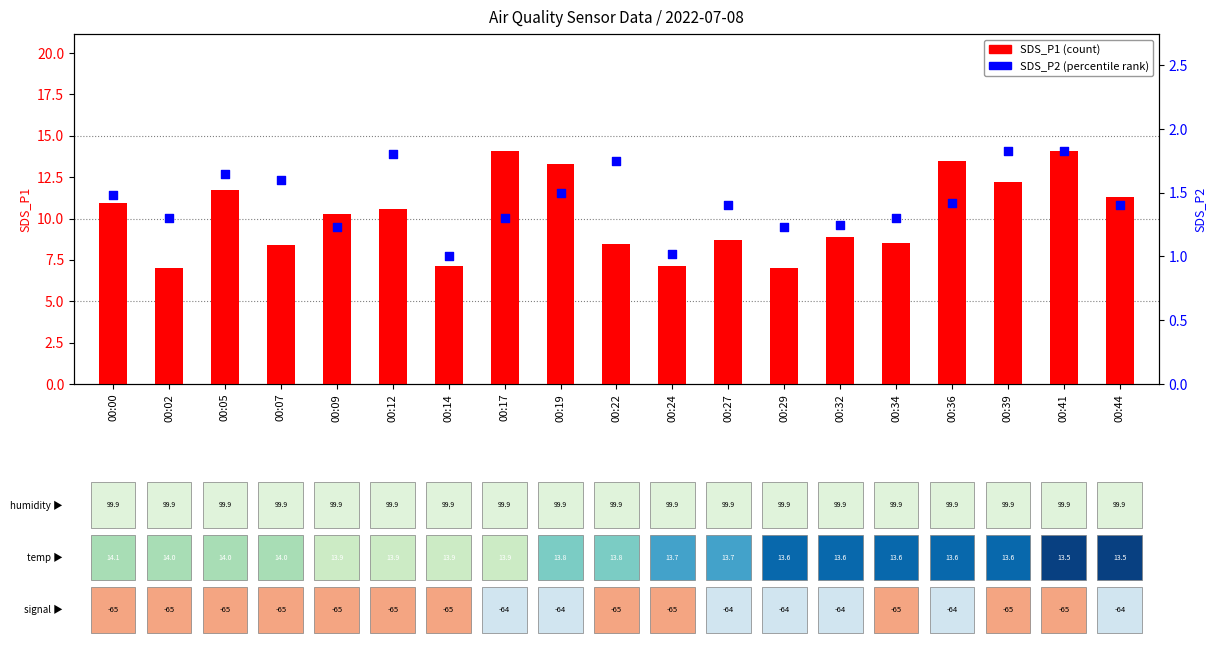

Is the value of SDS_P2 (percentile) at 00:22 greater than the value of SDS_P1 (count) at 00:34?

No